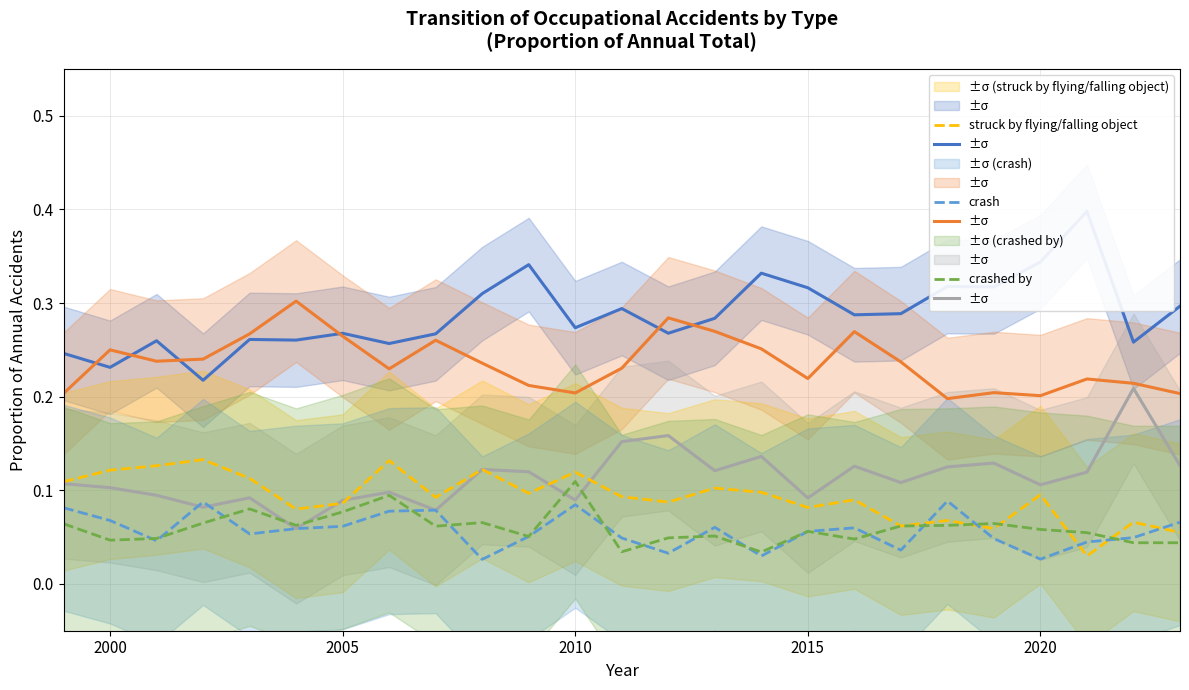

Does the chart have visible grid lines?

Yes